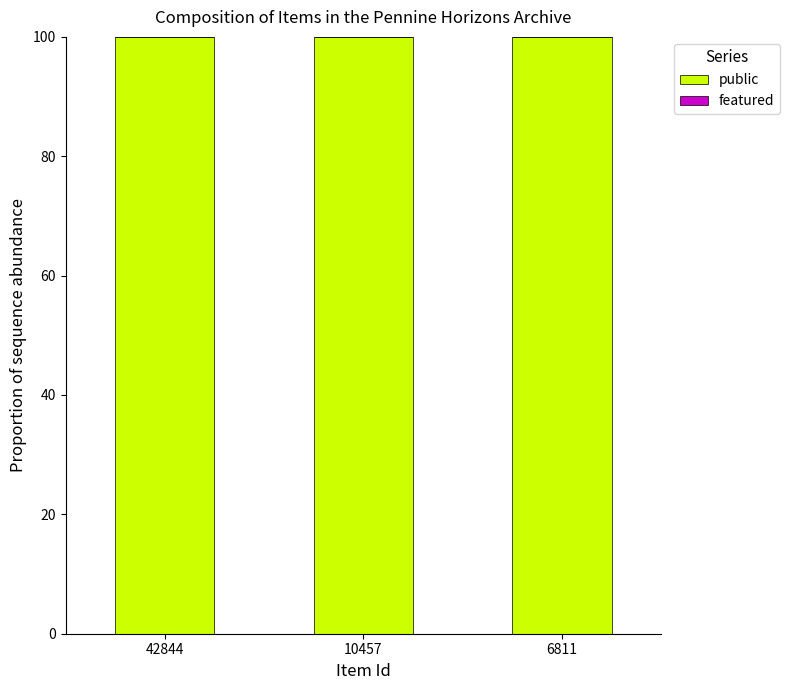

At which label is featured closest to 0?

42844